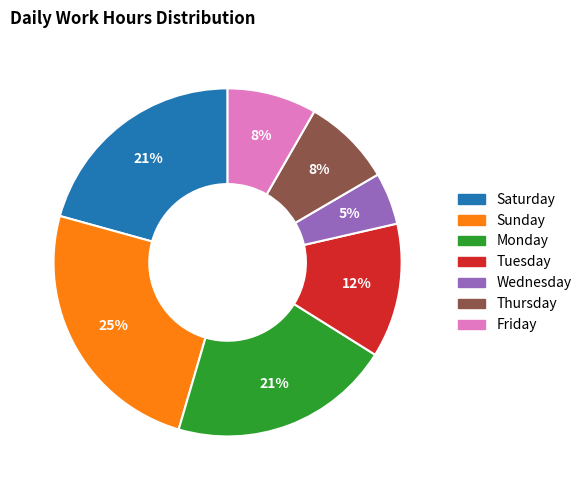

To the nearest percent, what is the average slice percentage?

14%